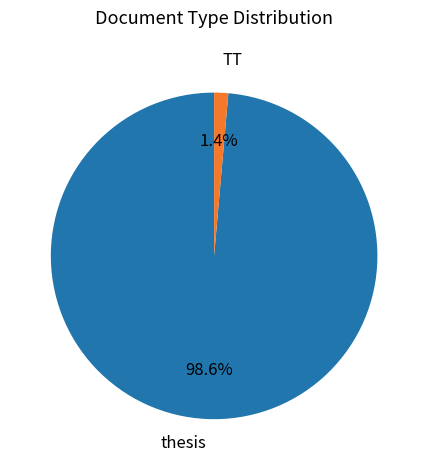

What percentage is NOT represented by TT?

98.6%